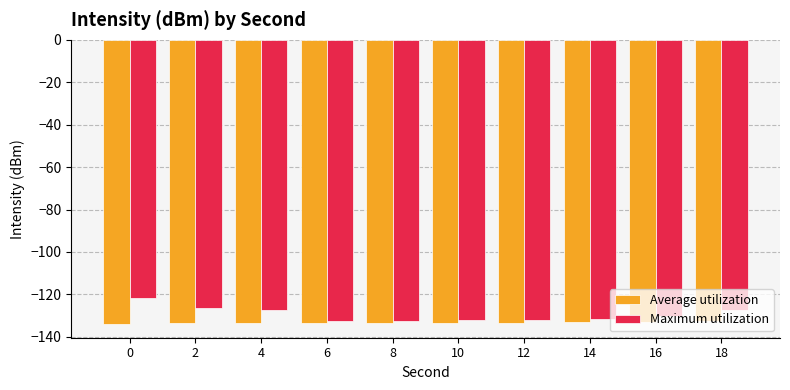

What value does the Average utilization series have at 4?

-133.6